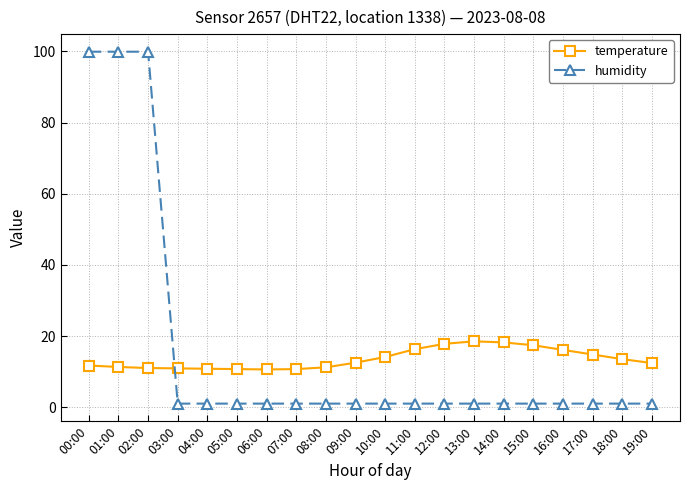

Which series has the widest spread of values?

humidity